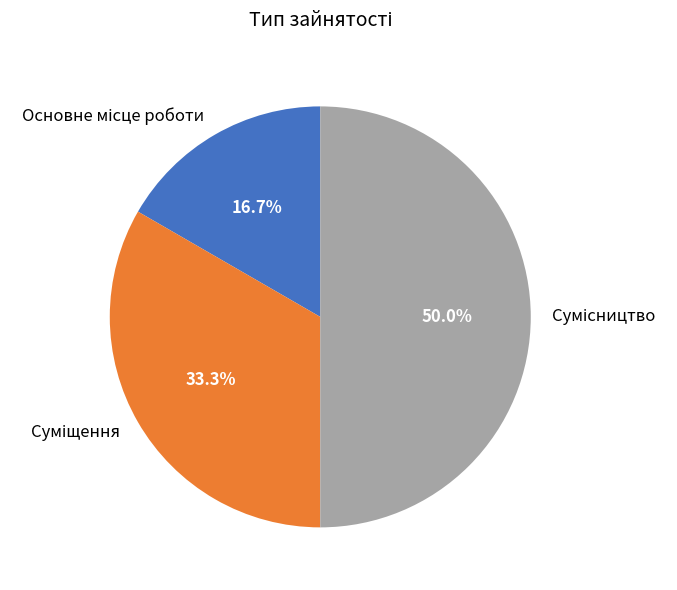

How many segments does this pie chart have?

3